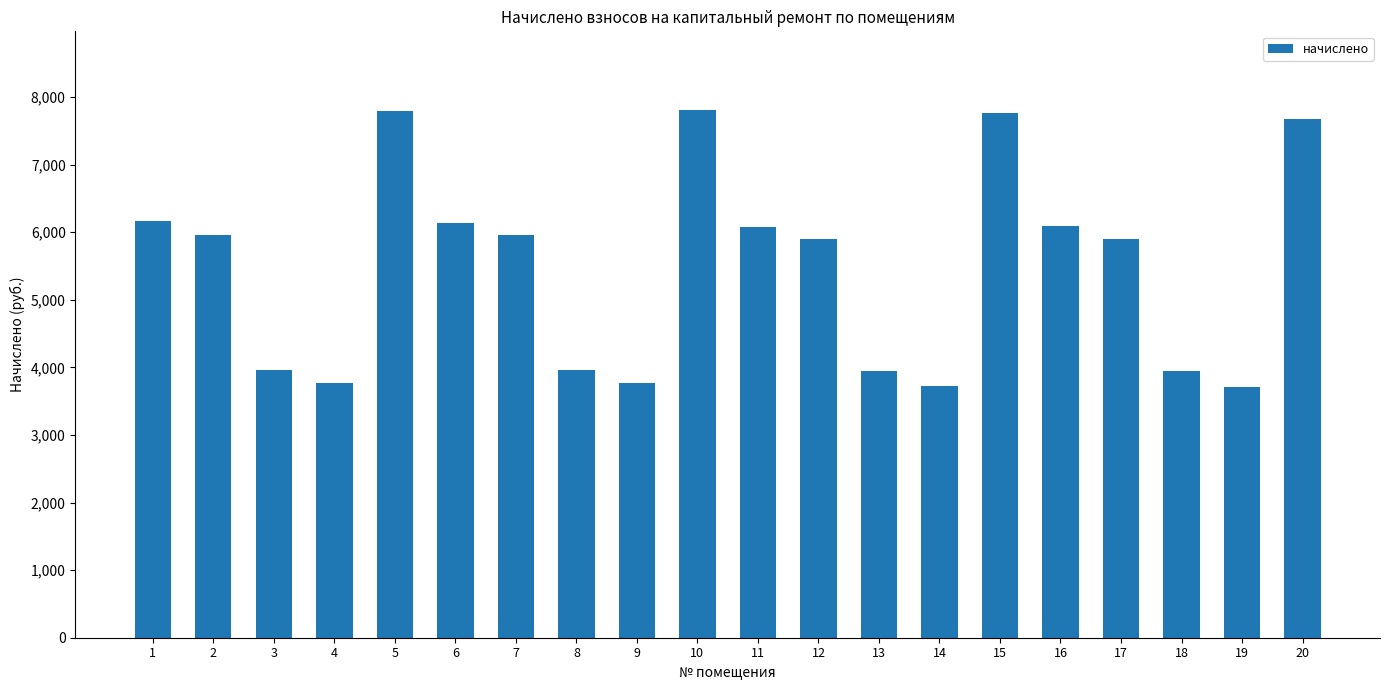

What is the sum of the values at 14 and 15?

11477.0